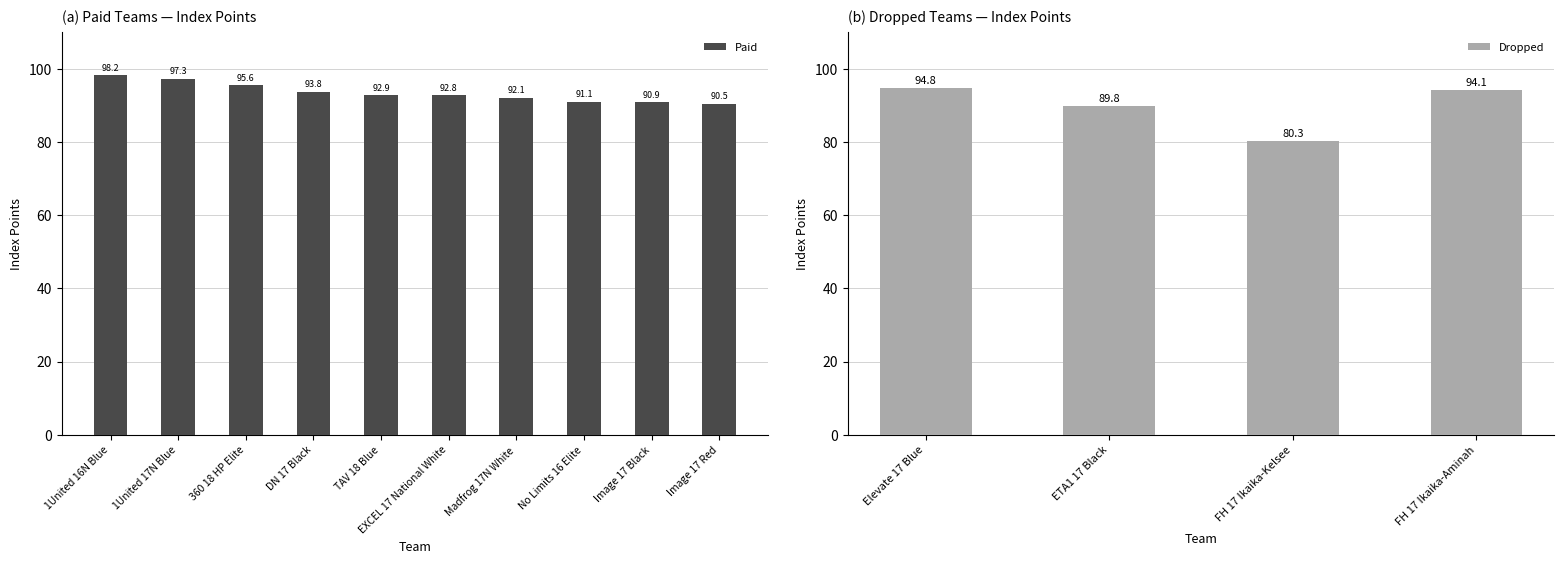

What is the difference between the Dropped values at FH 17 Ikaika-Kelsee and FH 17 Ikaika-Aminah?

13.8